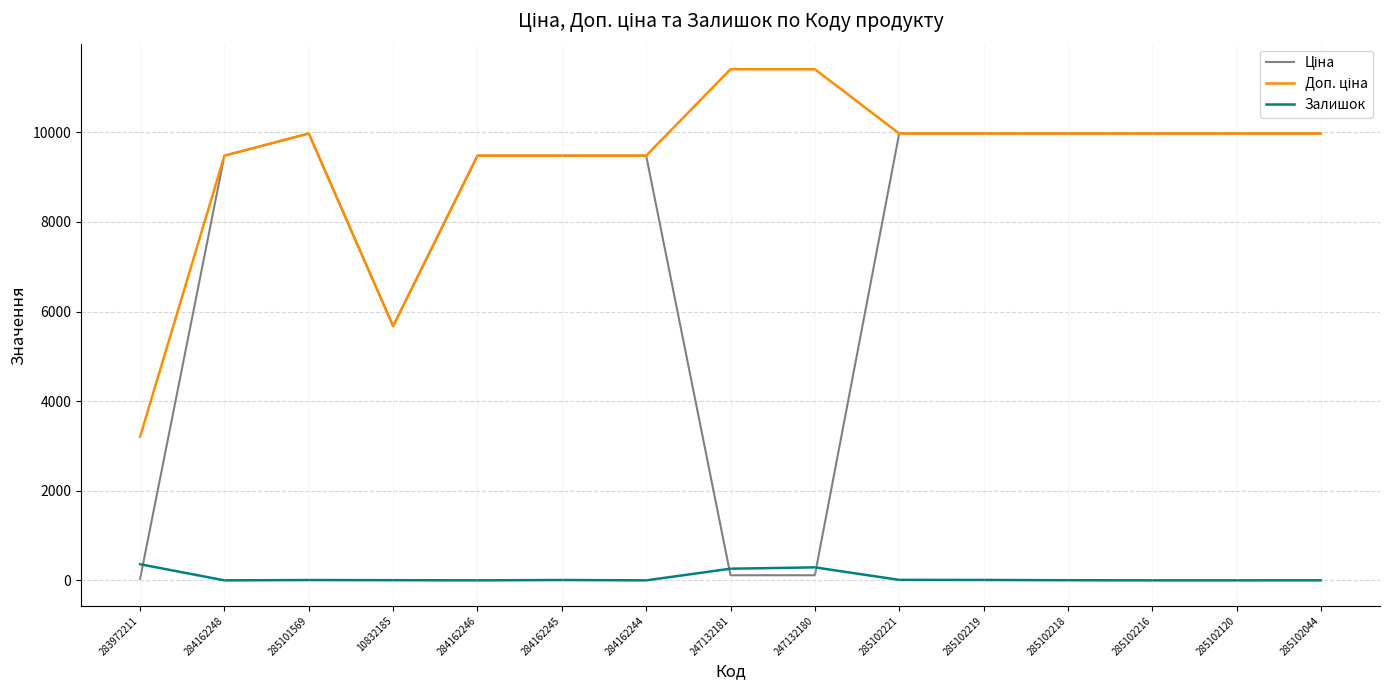

True or false: Залишок has a value of 290.0 at 247132180.

True